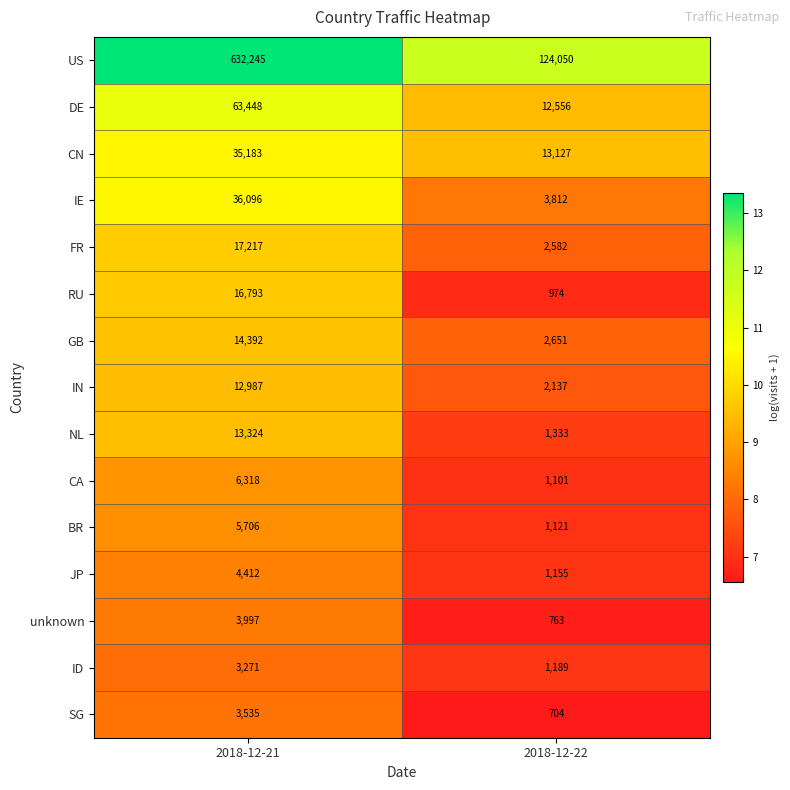

Rank the series by their maximum value, from lowest to highest.

ID, SG, unknown, JP, BR, CA, IN, NL, GB, RU, FR, CN, IE, DE, US